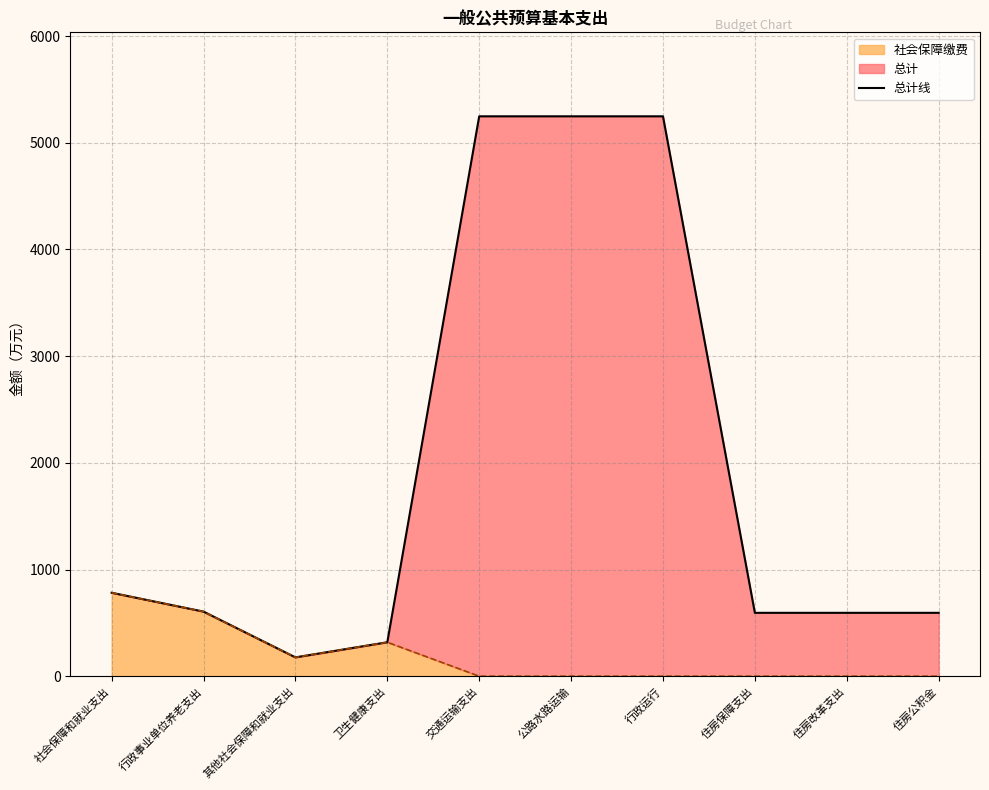

Does the chart display data point markers on the line(s)?

No